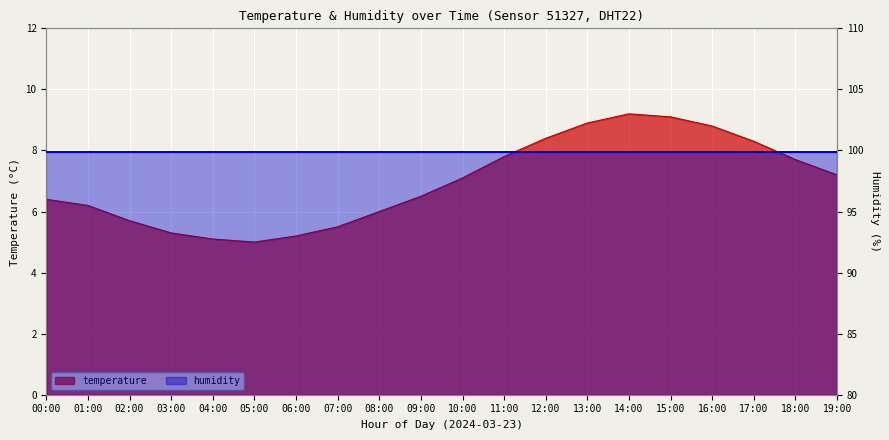

Rank the categories by value from lowest to highest.

05:00, 04:00, 06:00, 03:00, 07:00, 02:00, 08:00, 01:00, 00:00, 09:00, 10:00, 19:00, 18:00, 11:00, 17:00, 12:00, 16:00, 13:00, 15:00, 14:00